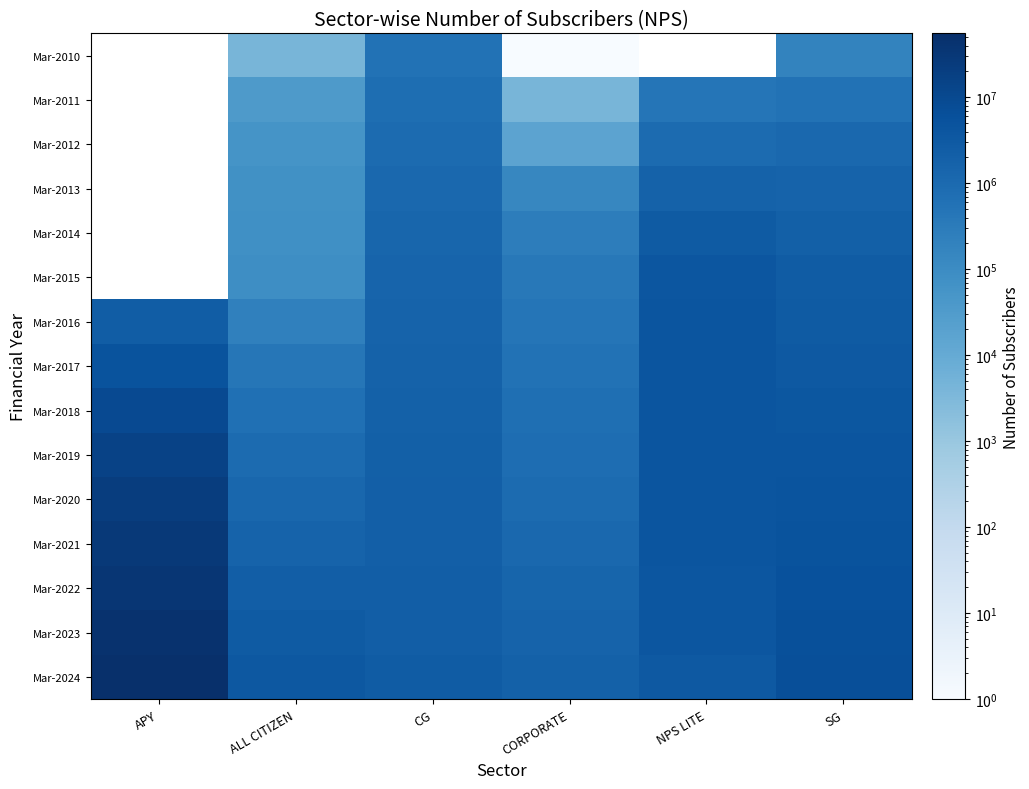

Which series has the largest total across all categories?

Mar-2024